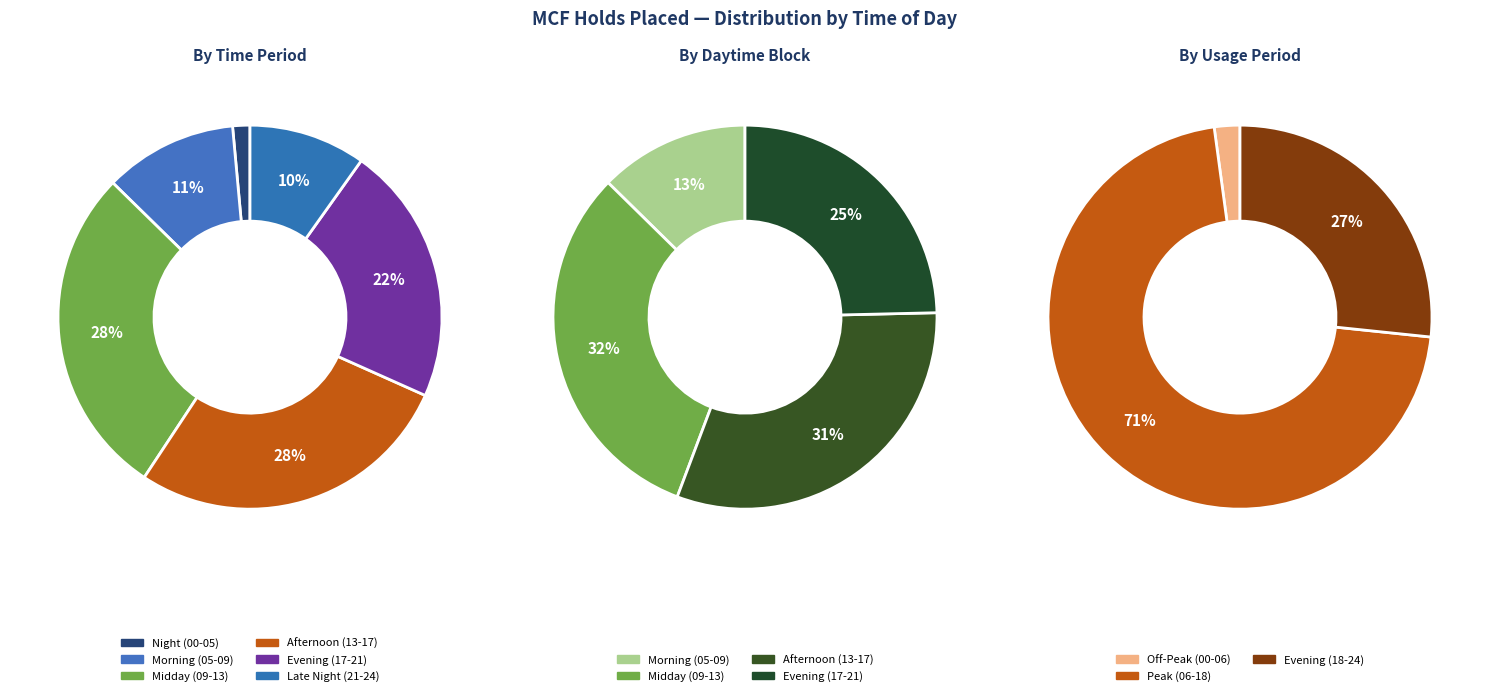

What portion of the pie excludes 2?

72.2%